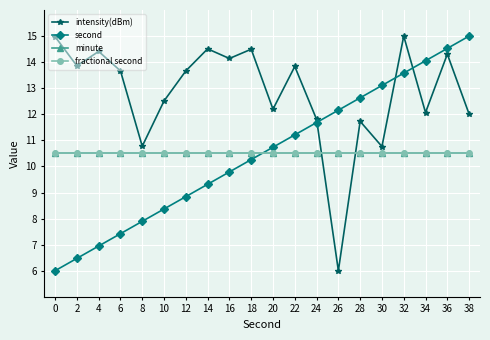

Between 18 and 30, which series saw the biggest shift?

intensity(dBm)